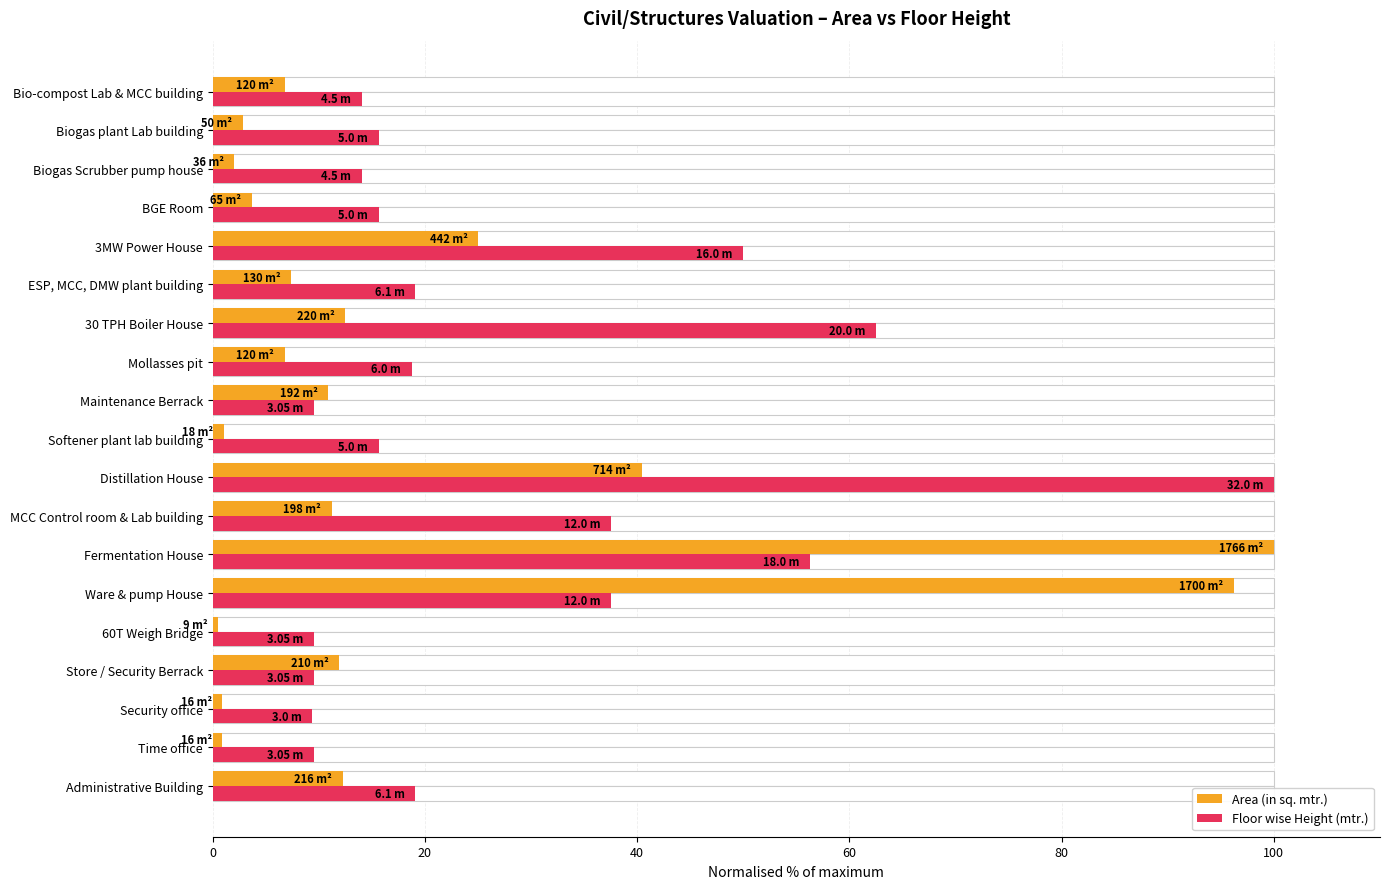

Which series has the largest total across all categories?

Floor wise Height (mtr.)